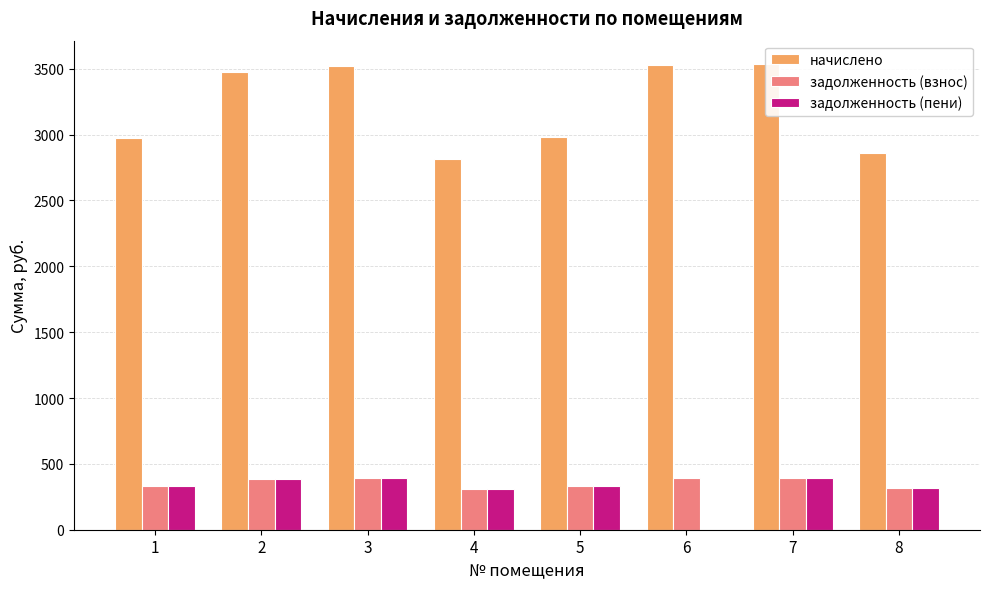

What is the value of the задолженность (взнос) bar at the 7th from the left?

392.3